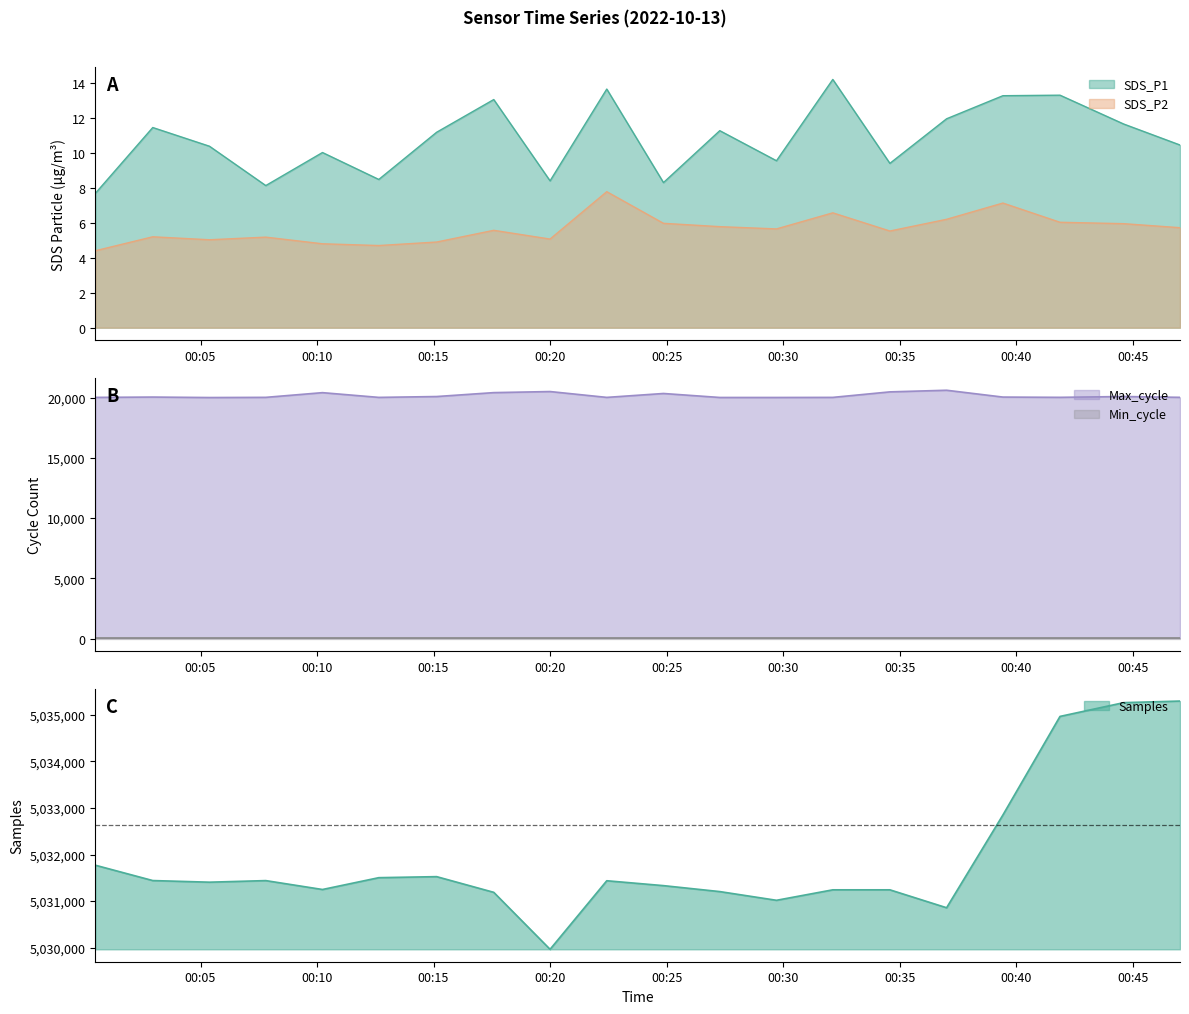

Which label corresponds to the largest value in the chart?

2022/10/13 00:47:02